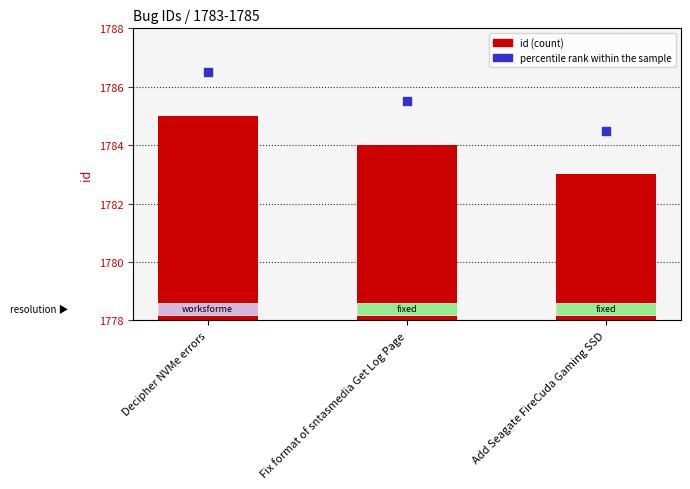

Which series reaches the maximum Y coordinate?

percentile rank within the sample